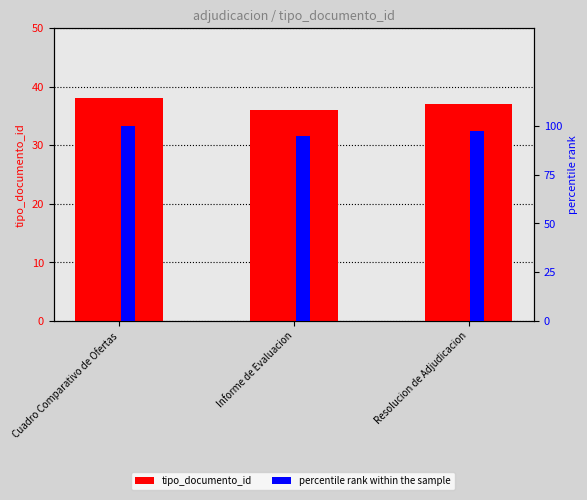

Reading right to left, list all the values displayed in this chart.

tipo_documento_id: 37.0	36.0	38.0
percentile rank within sample: 97.4	94.7	100.0